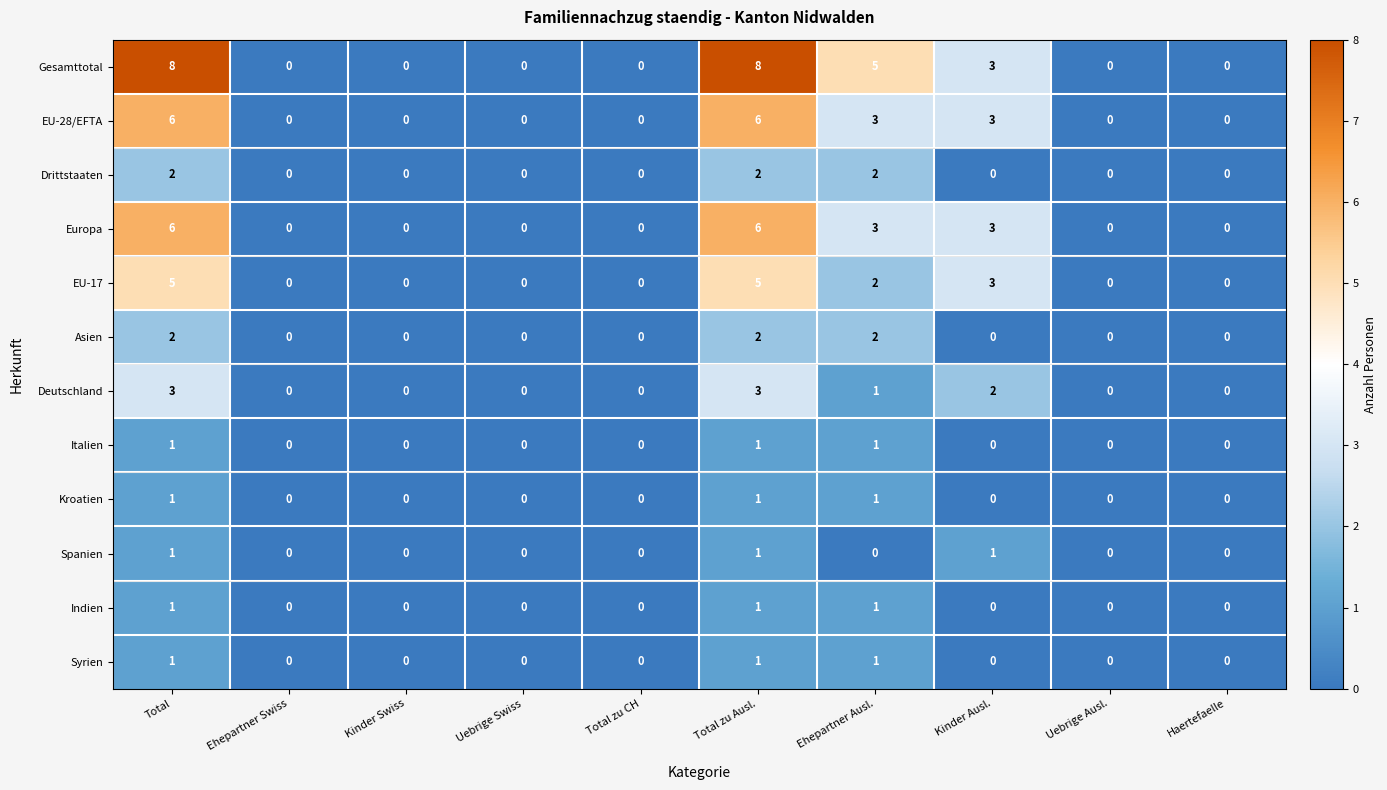

Is it true that Italien equals 0 at Total zu CH?

True